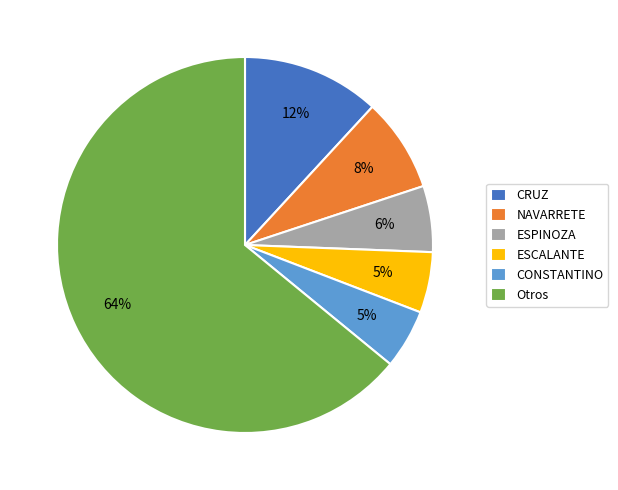

Is it true that ESCALANTE is 5% of the pie?

True